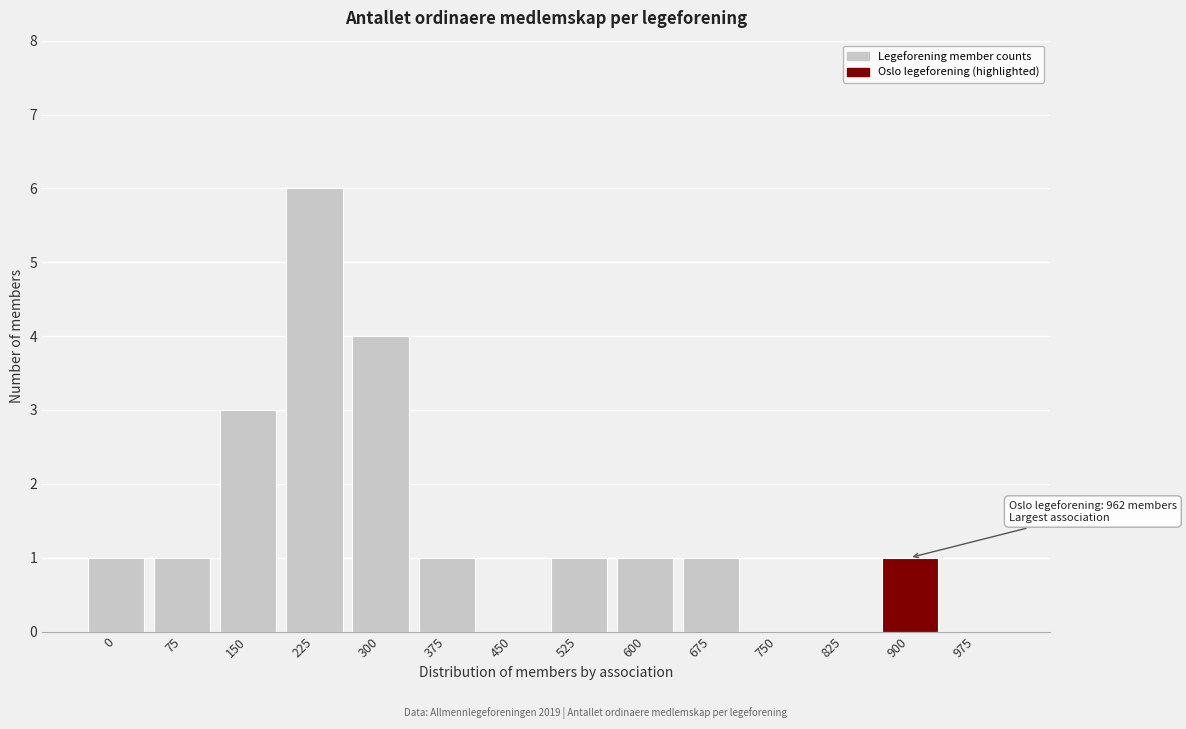

Reading left to right, list all the values displayed in this chart.

0=1	75=1	150=3	225=6	300=4	375=1	450=0	525=1	600=1	675=1	750=0	825=0	900=1	975=0